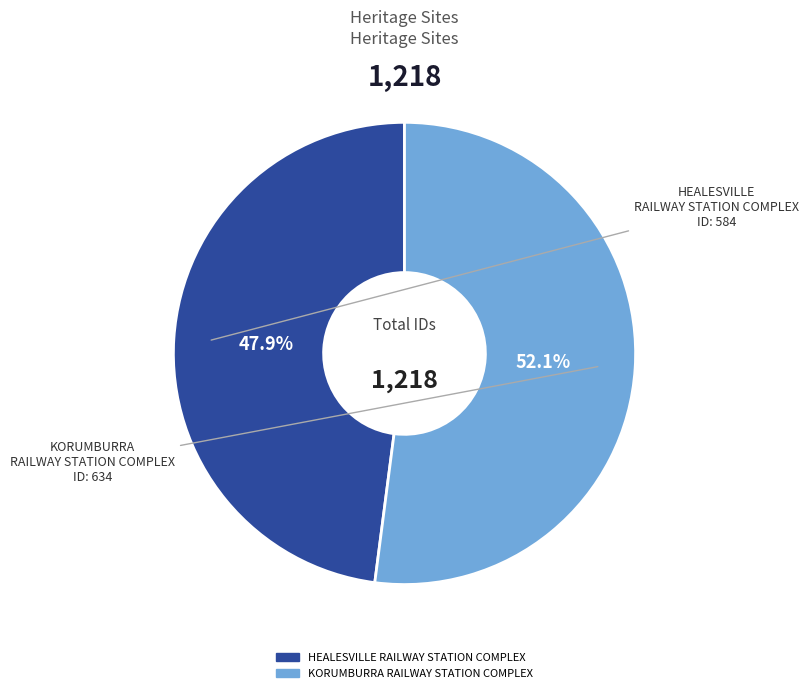

To the nearest percent, what percentage of the pie is HEALESVILLE RAILWAY STATION COMPLEX?

48%